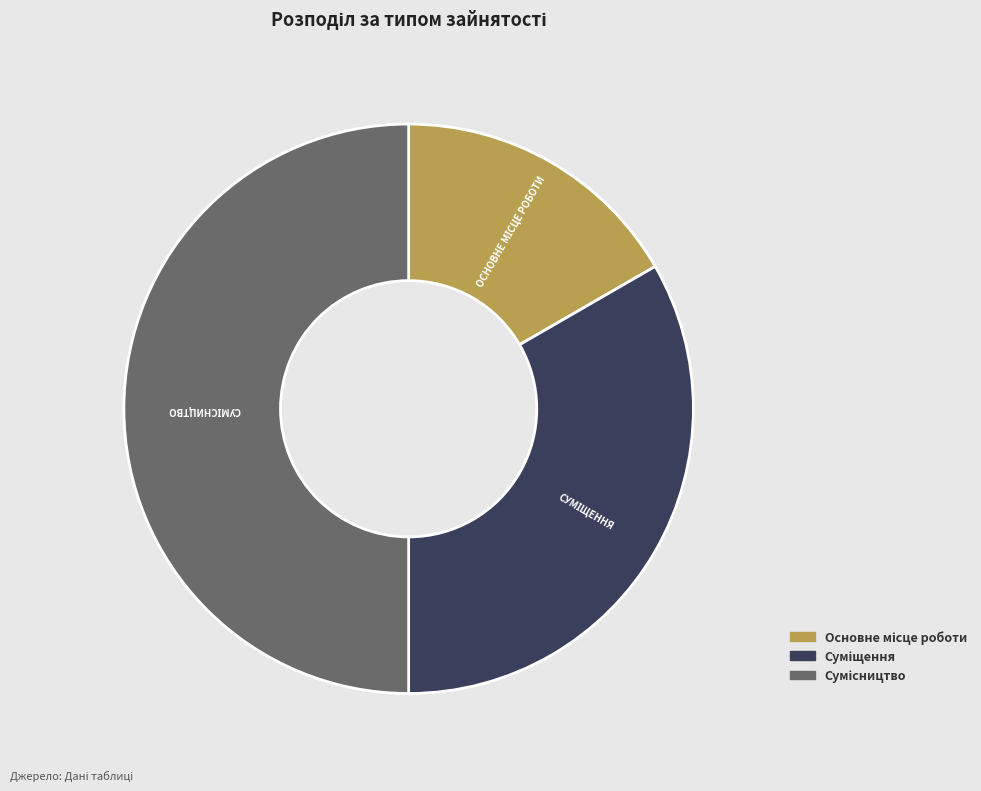

Does Суміщення represent more than half of the total?

No